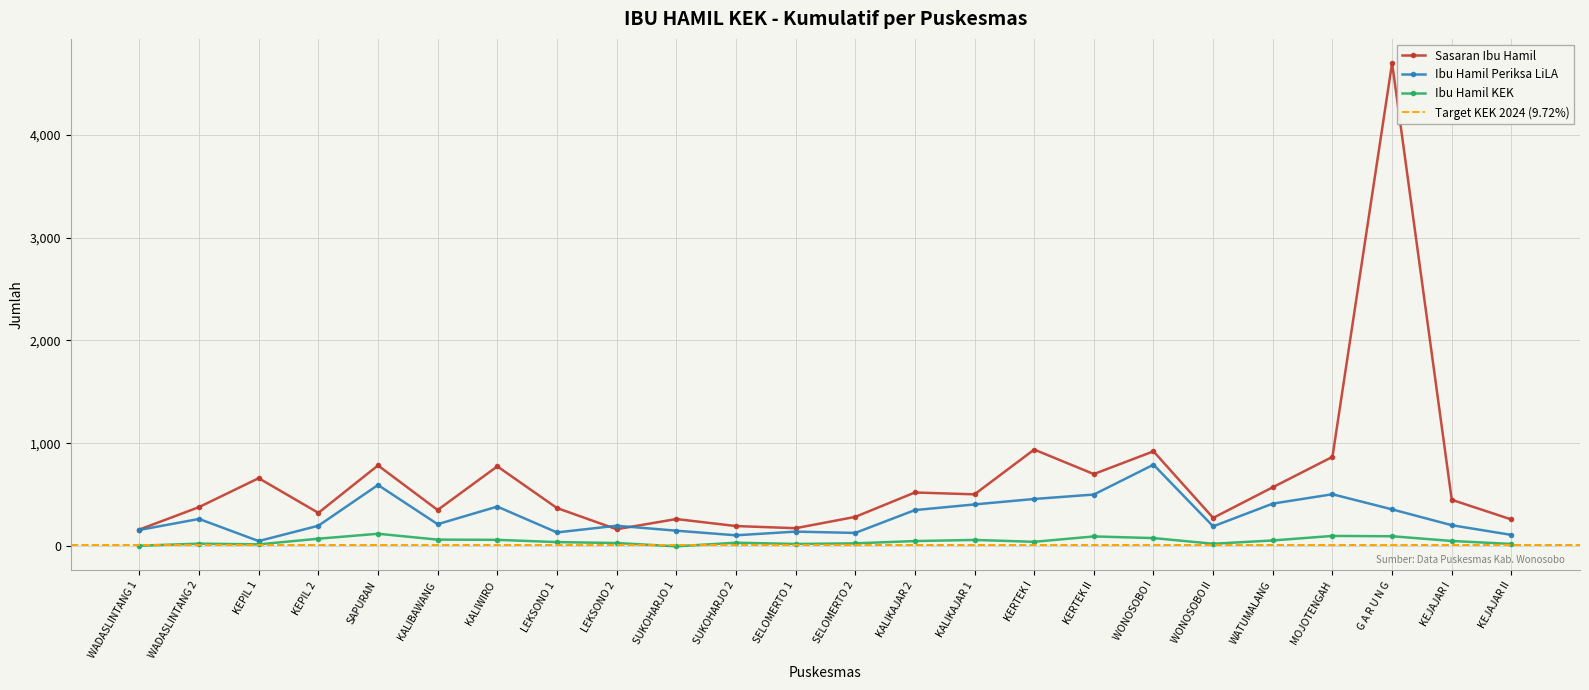

Which category has the lowest value across all series?

SUKOHARJO 1